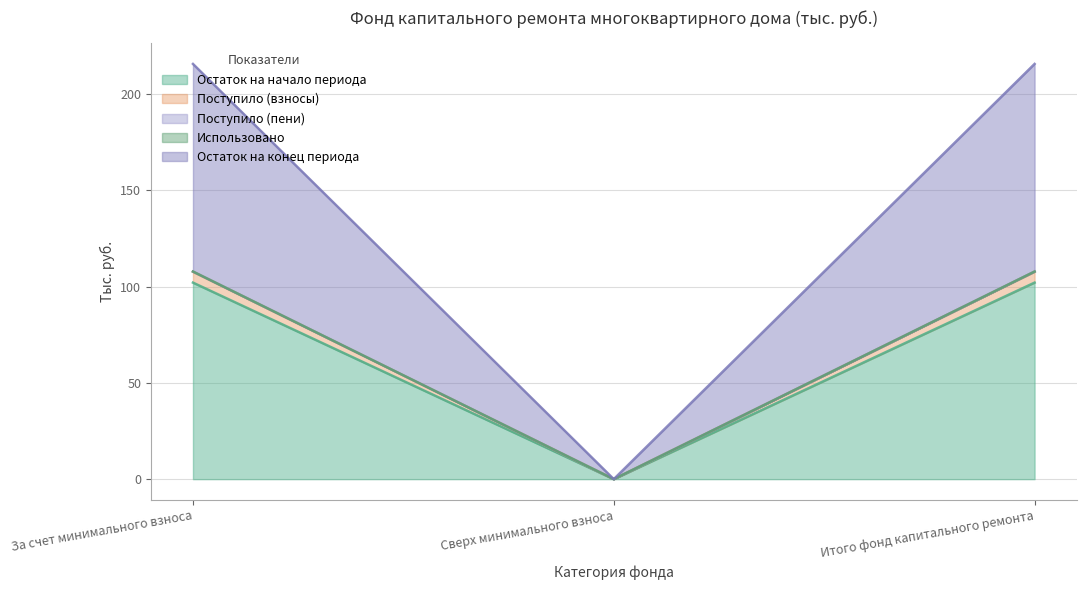

True or false: Остаток на начало периода has a value of 54.8 at Сверх минимального взноса.

False